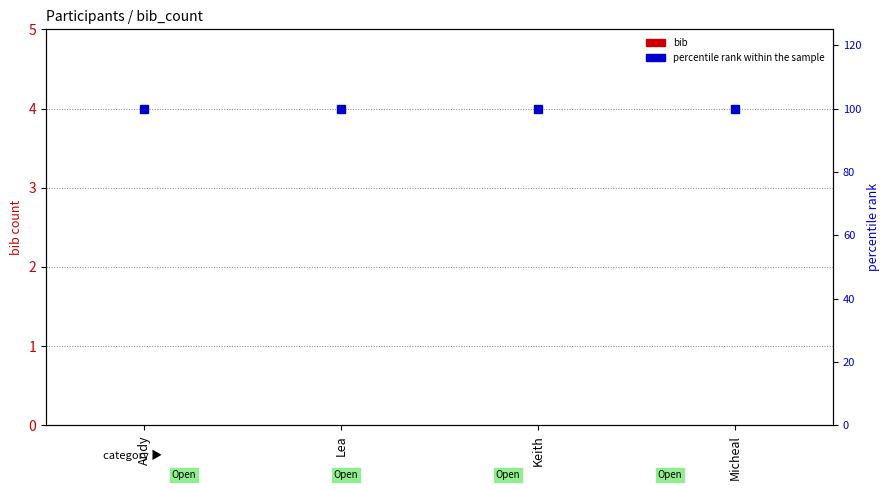

Which series has the largest range (max minus min)?

bib